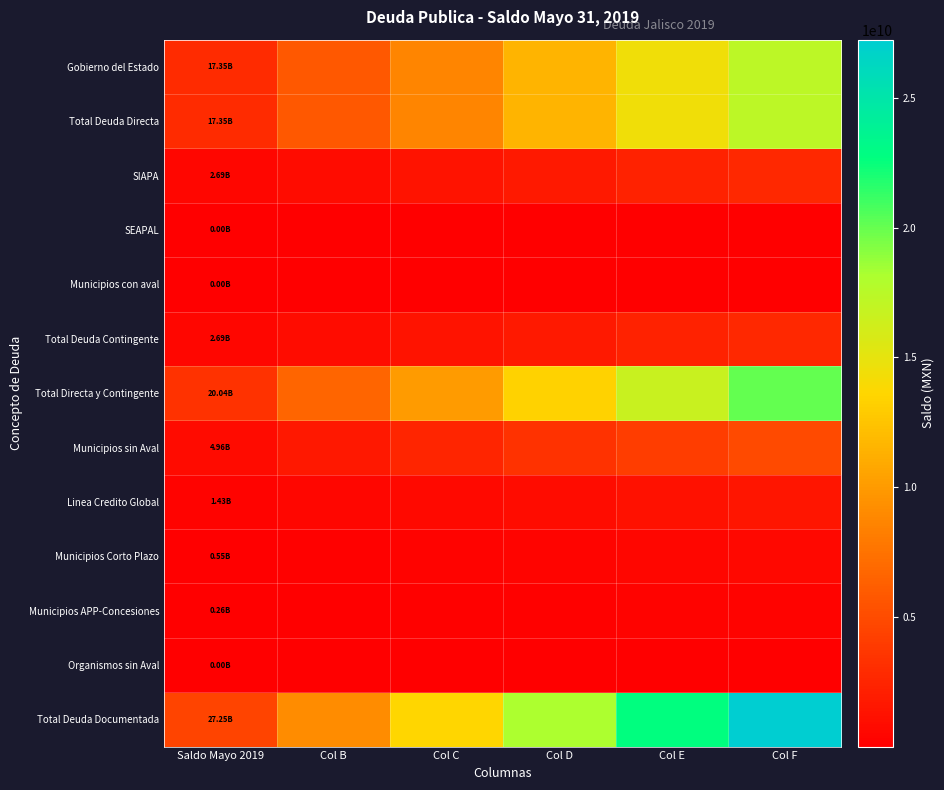

List the series in order of their peak value, lowest first.

SEAPAL, Organismos sin Aval, Municipios con aval, Municipios APP-Concesiones, Municipios Corto Plazo, Linea Credito Global, SIAPA, Total Deuda Contingente, Municipios sin Aval, Gobierno del Estado, Total Deuda Directa, Total Directa y Contingente, Total Deuda Documentada